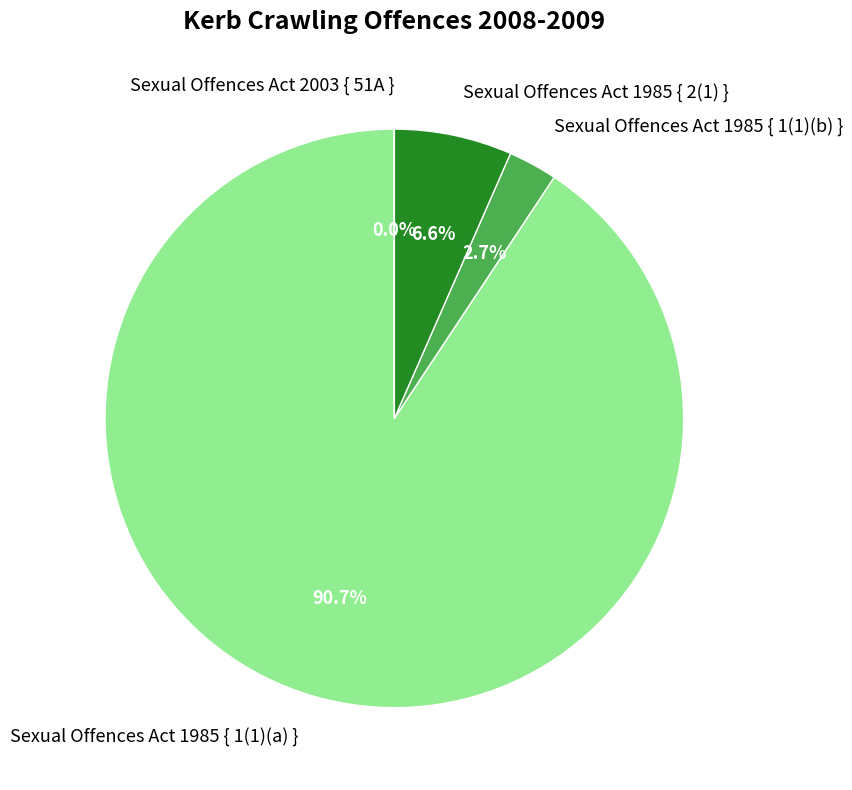

Combined, do Sexual Offences Act 2003 { 51A } and Sexual Offences Act 1985 { 1(1)(b) } account for over 50%?

No